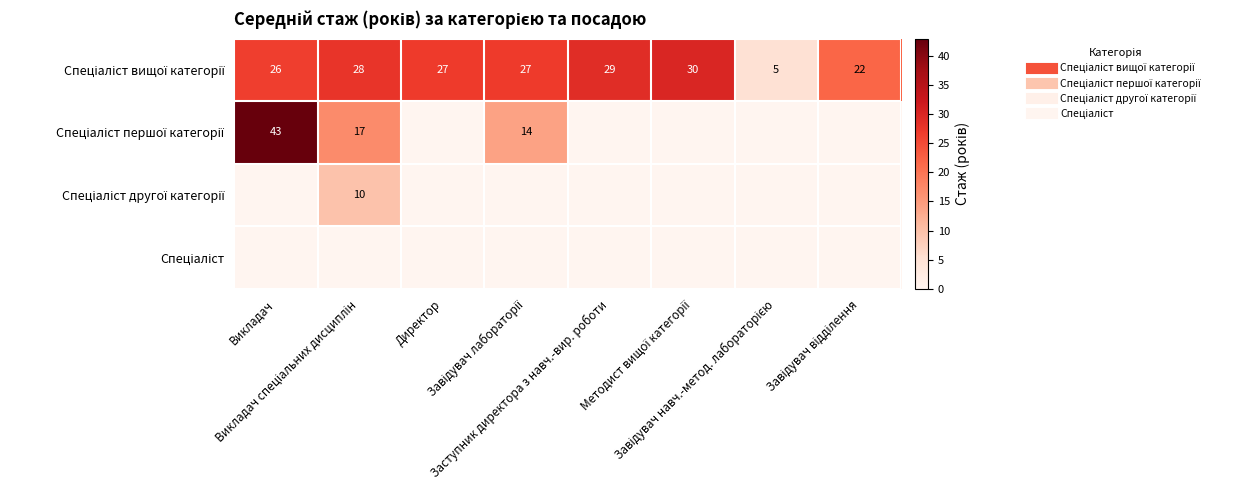

Where does the Спеціаліст вищої категорії series first go above 27?

Викладач спеціальних дисциплін